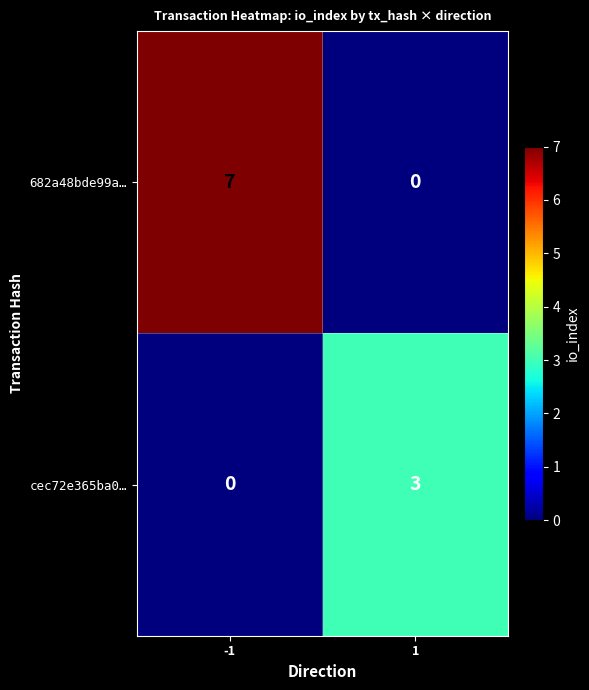

Read the cec72e365ba0… value at 1.

3